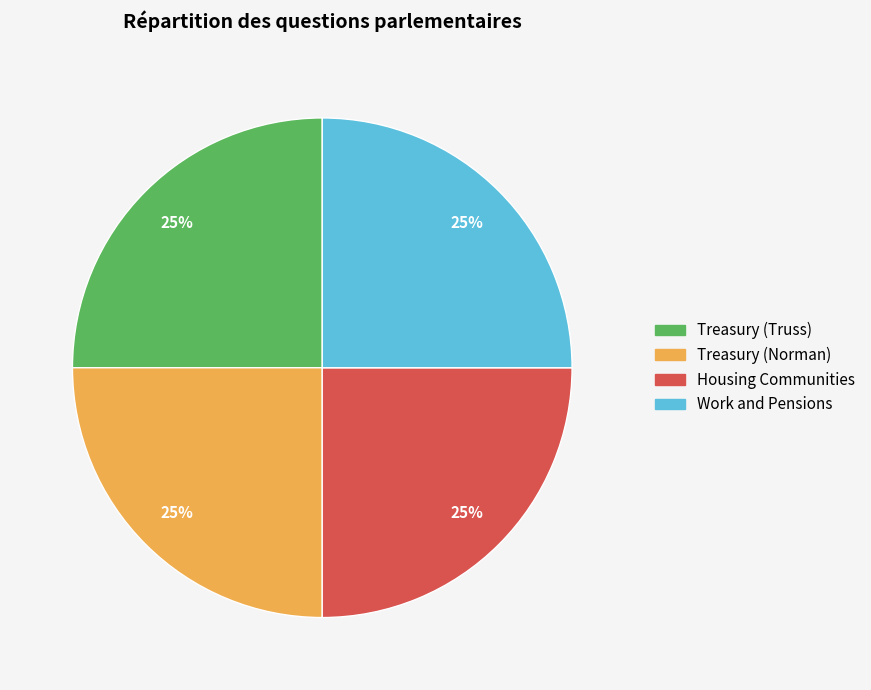

To the nearest percent, what is the combined percentage of Treasury (Norman) and Work and Pensions?

50%